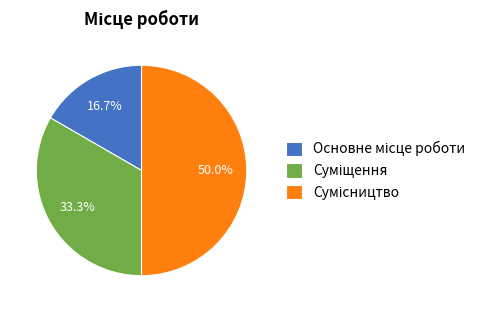

The Суміщення slice represents 33% of the pie. True or false?

True